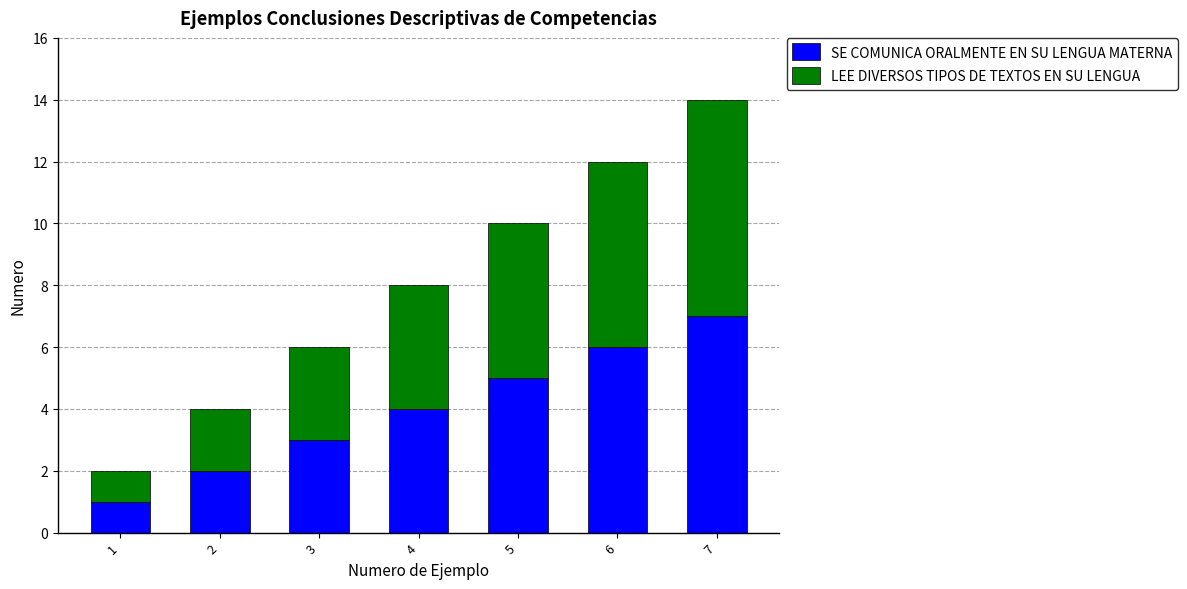

What is the difference between the maximum and minimum values in the SE COMUNICA ORALMENTE EN SU LENGUA MATERNA series?

6